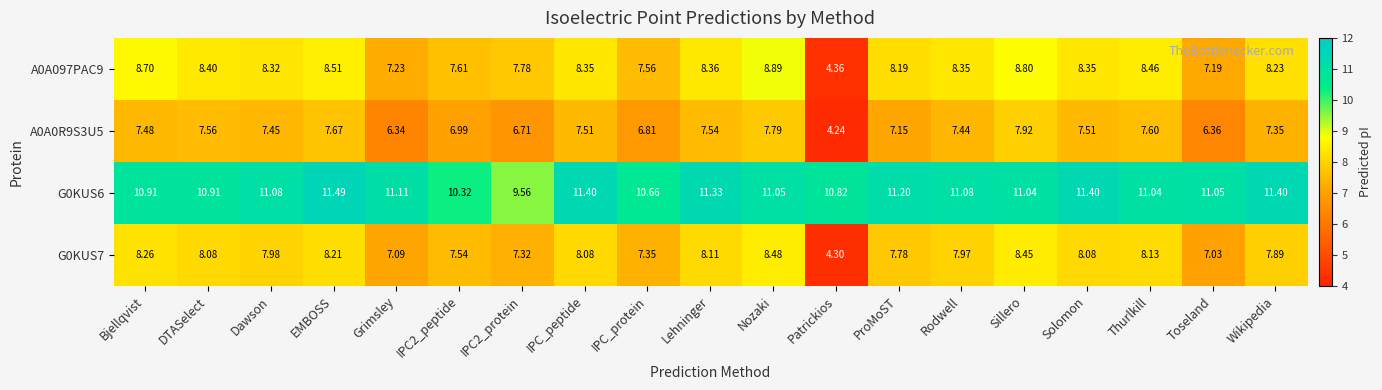

Where is A0A097PAC9 nearest to the value 6?

Toseland